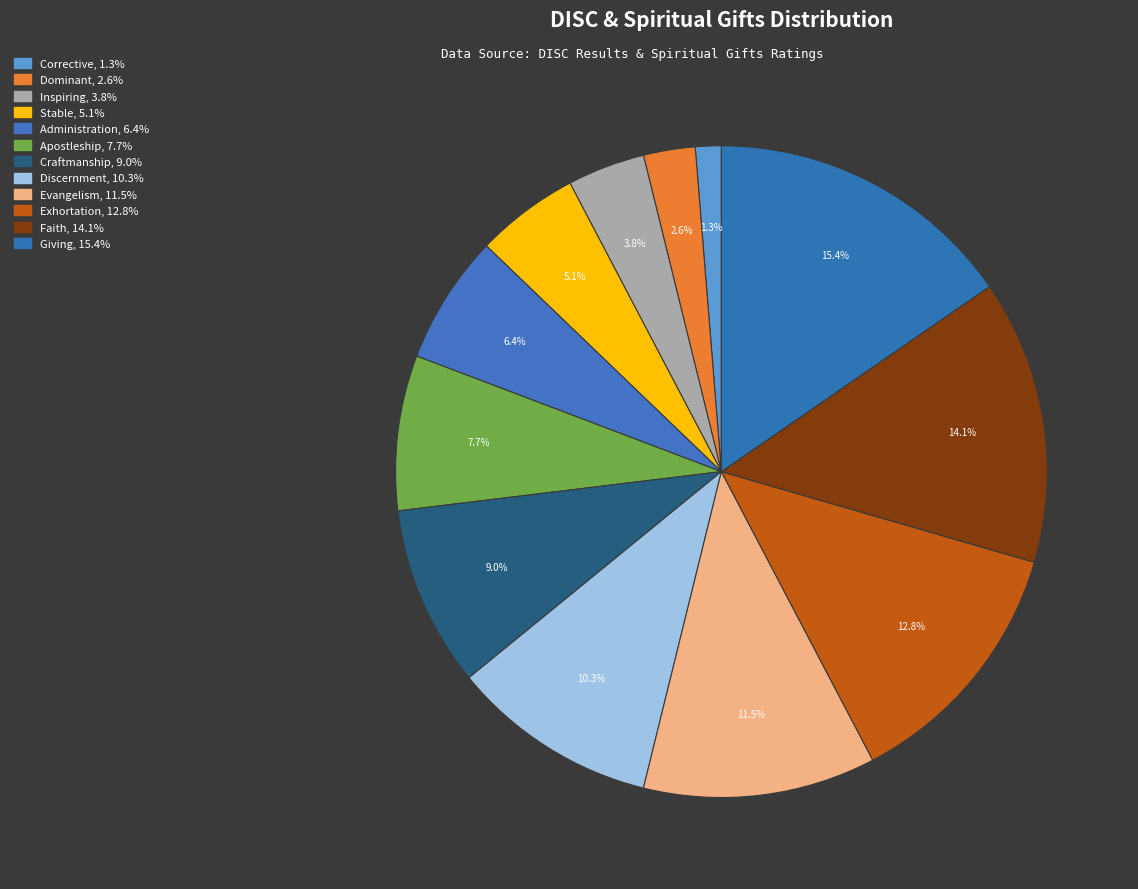

To the nearest percent, what is the difference between the Giving and Evangelism slice percentages?

4%